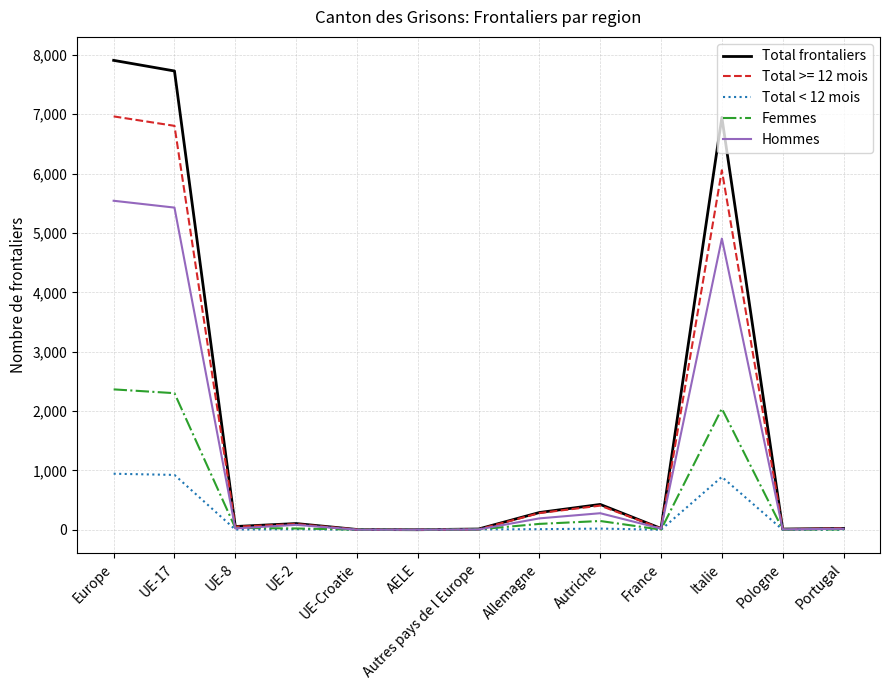

At which label is Femmes closest to 1182?

Italie